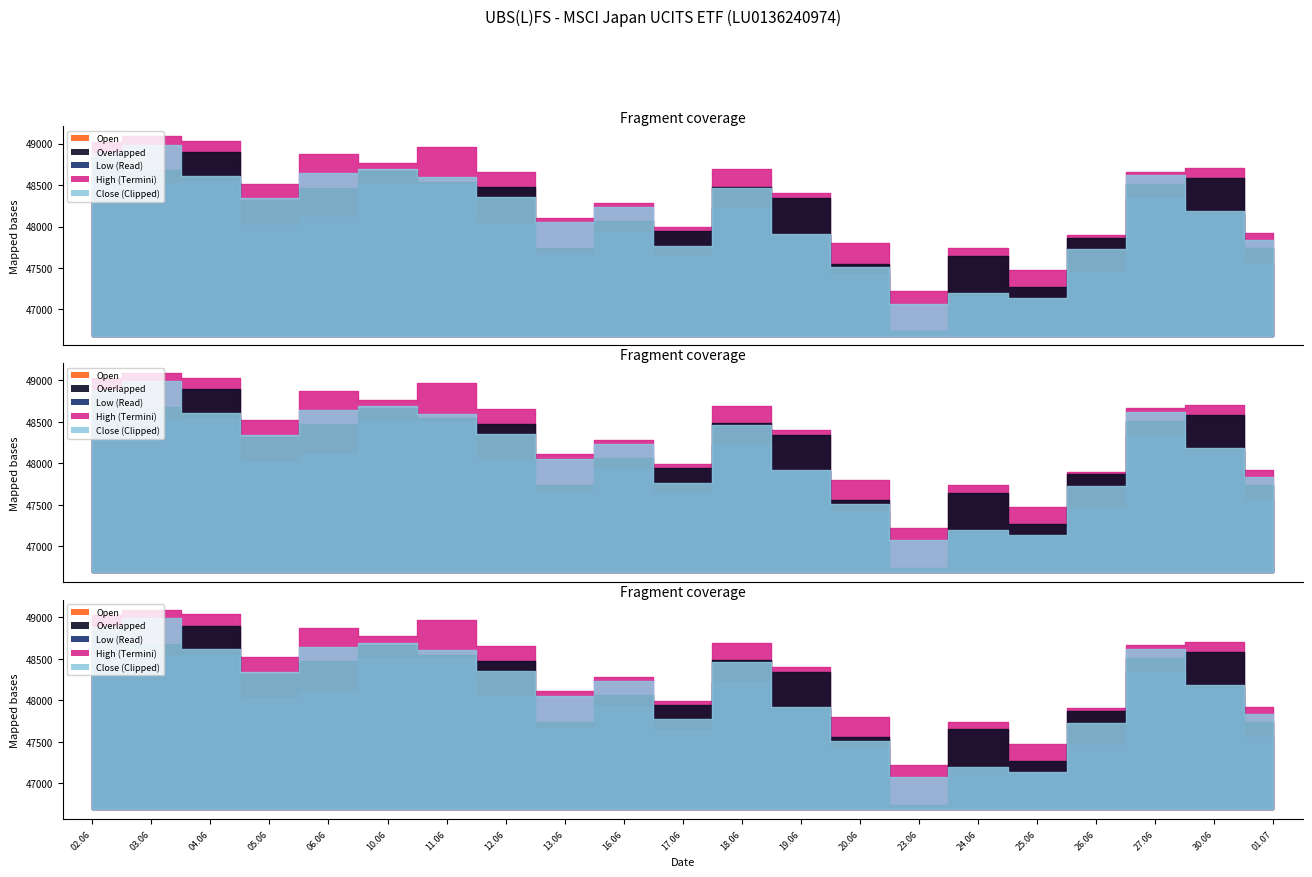

True or false: High and Close cross at least once.

False